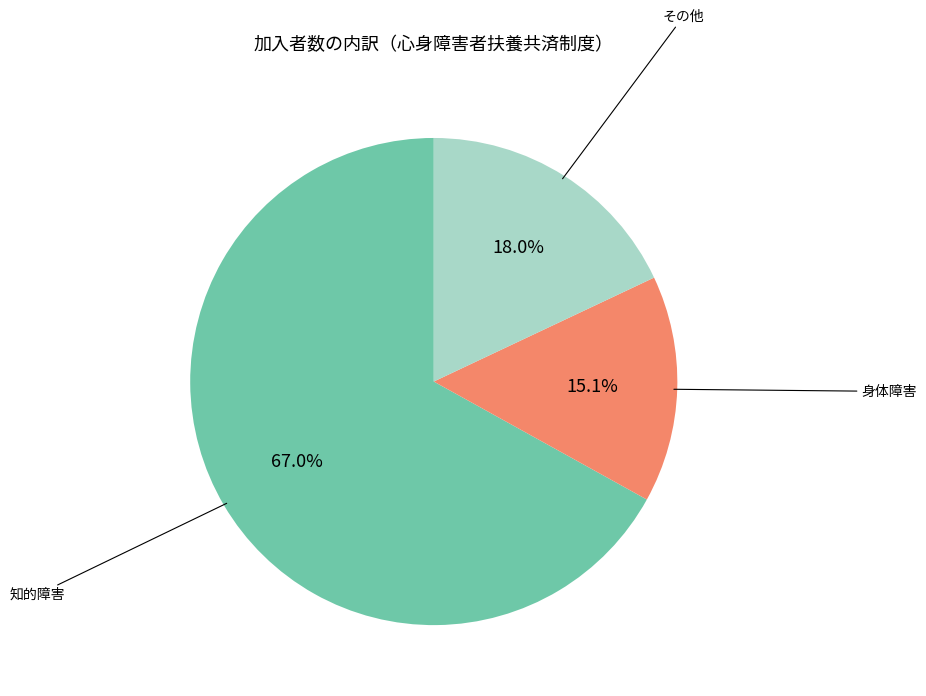

Is there a majority slice in this chart?

Yes